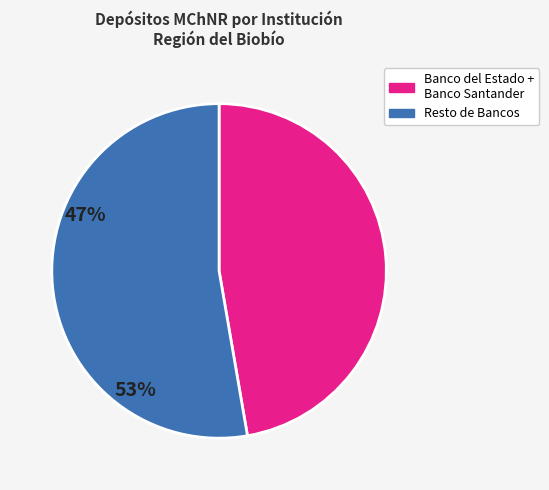

What is the ratio of the value at Banco del Estado + Banco Santander to the value at Resto de Bancos?

0.9